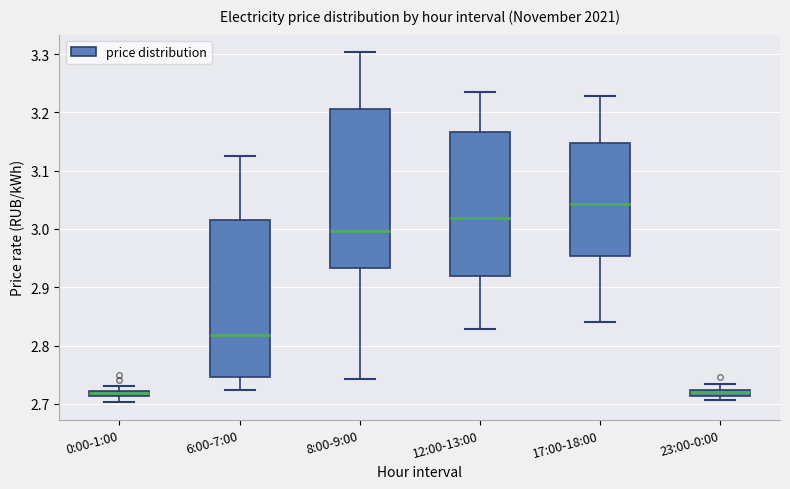

Where does the median line of the box for 12:00-13:00 sit on the y-axis? The values are not printed on the chart, so give them approximately, as read against the axis.

3.02